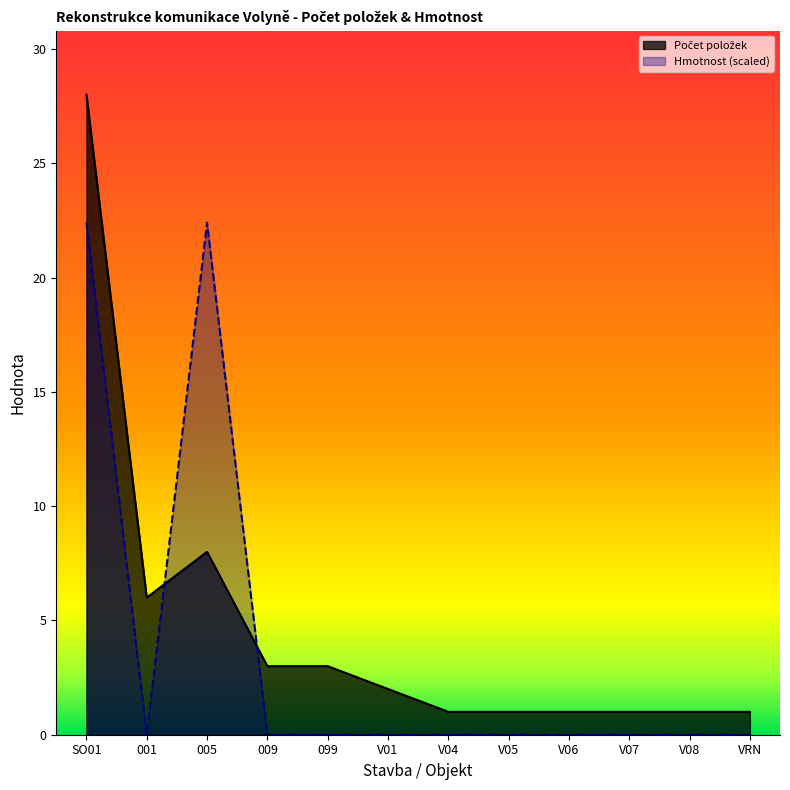

The value of Počet položek at 005 is 8.0. True or false?

True